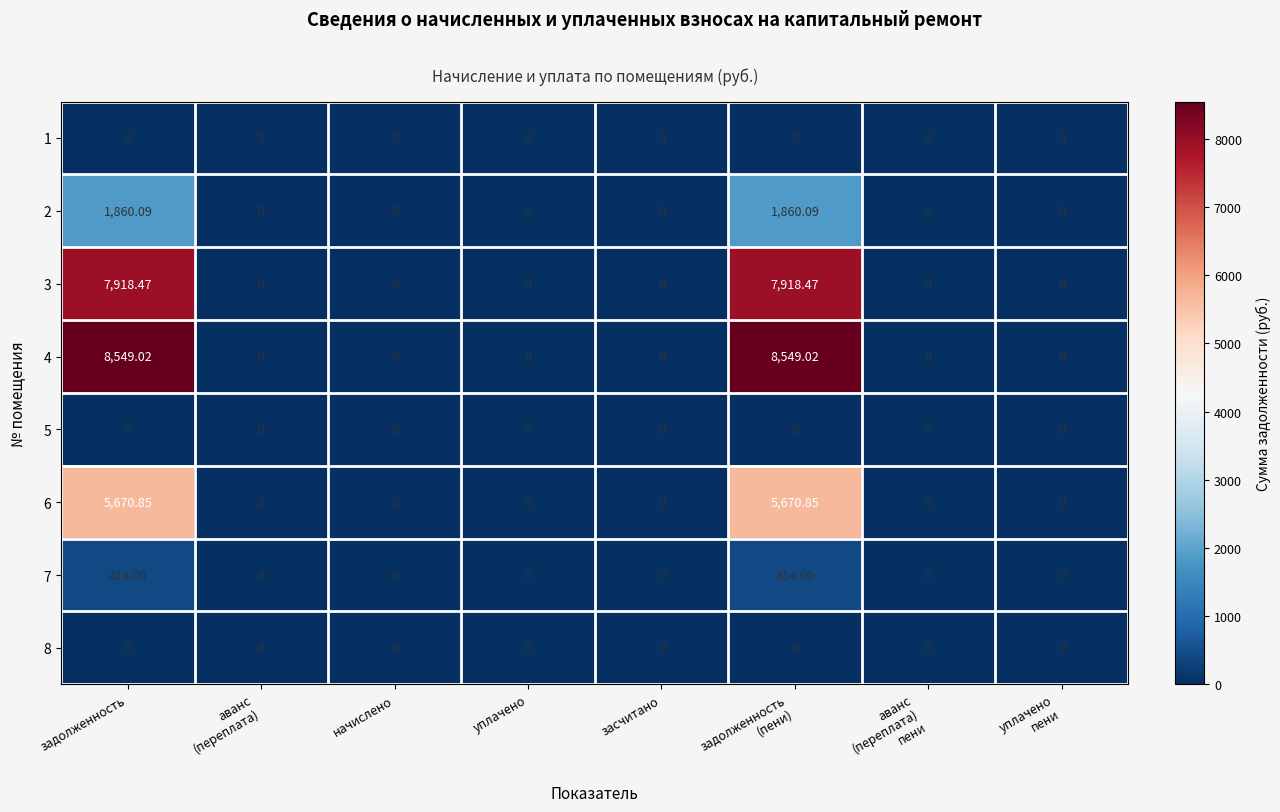

At уплачено, list the series in order from largest to smallest.

1, 2, 3, 4, 5, 6, 7, 8